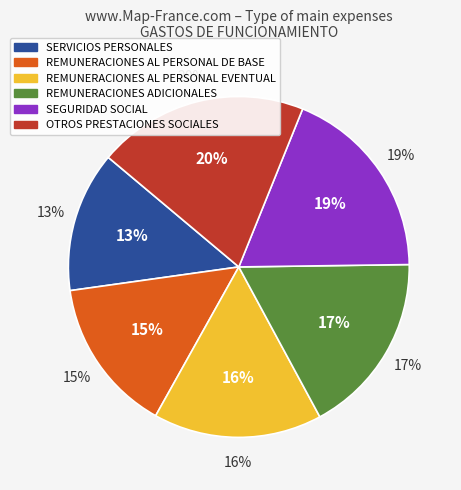

What is the smallest slice in the pie chart?

SERVICIOS PERSONALES